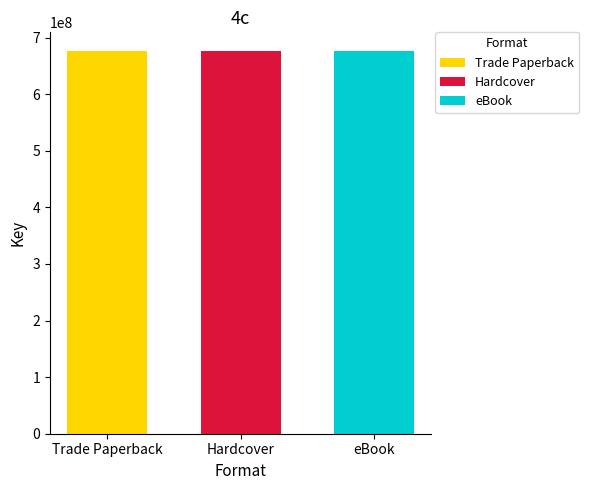

Which series has the largest total across all categories?

Trade Paperback